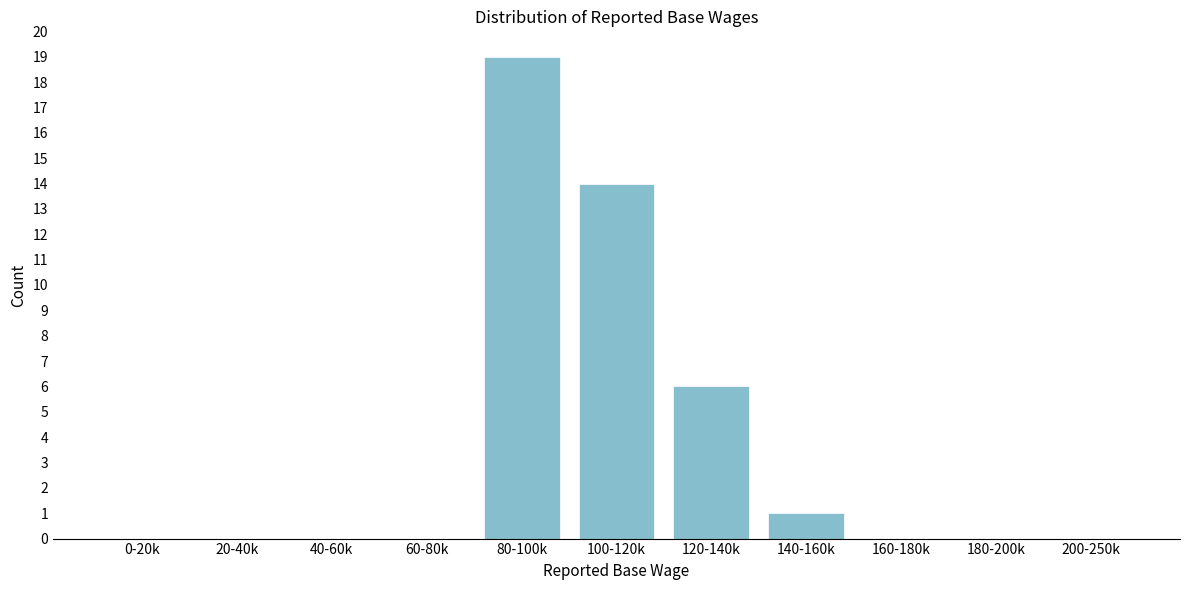

Reading right to left, list all the values displayed in this chart.

200-250k=0	180-200k=0	160-180k=0	140-160k=1	120-140k=6	100-120k=14	80-100k=19	60-80k=0	40-60k=0	20-40k=0	0-20k=0